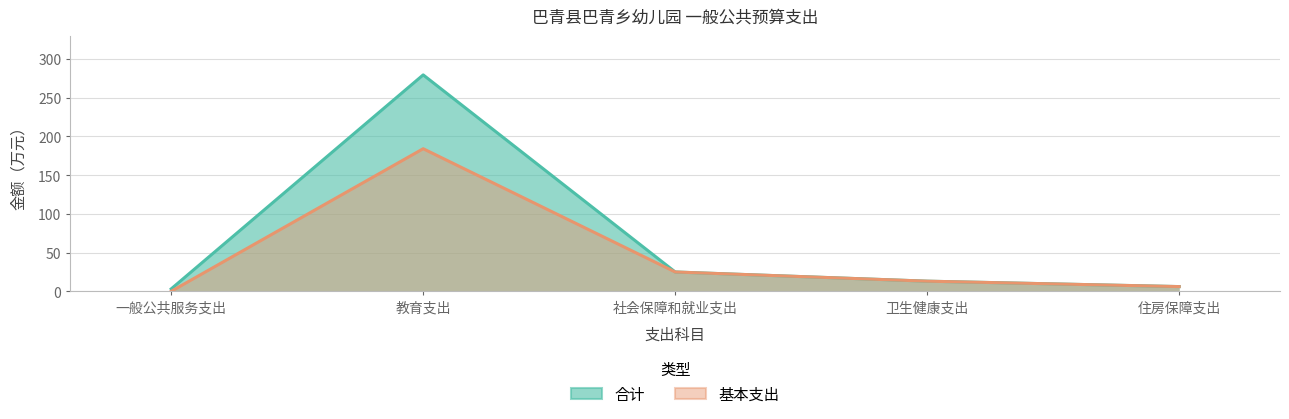

Which has a higher value, 住房保障支出 or 卫生健康支出?

卫生健康支出